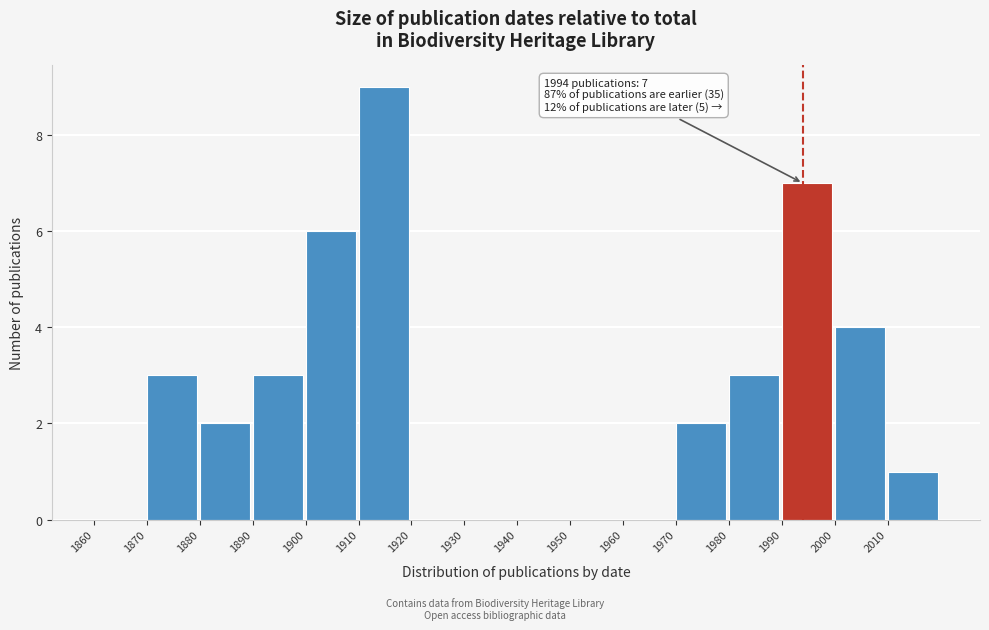

Over which range of the x-axis is the bar tallest?

1910 to 1920